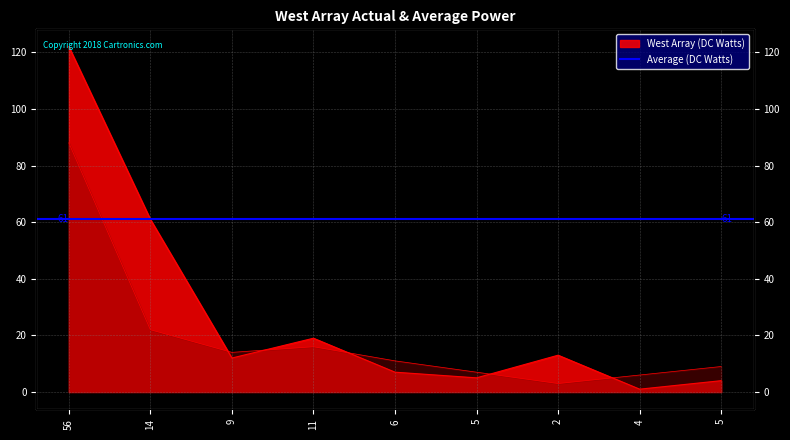

How many data points in West Array (DC Watts) are less than 12?

4